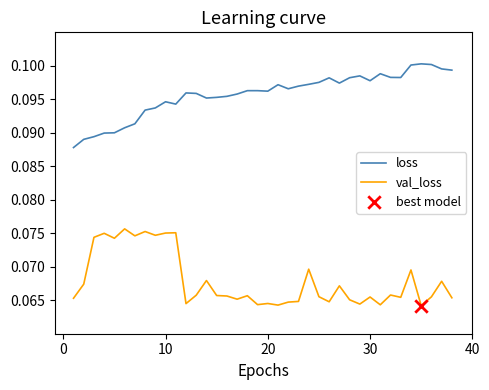

Which series has the largest total across all categories?

loss